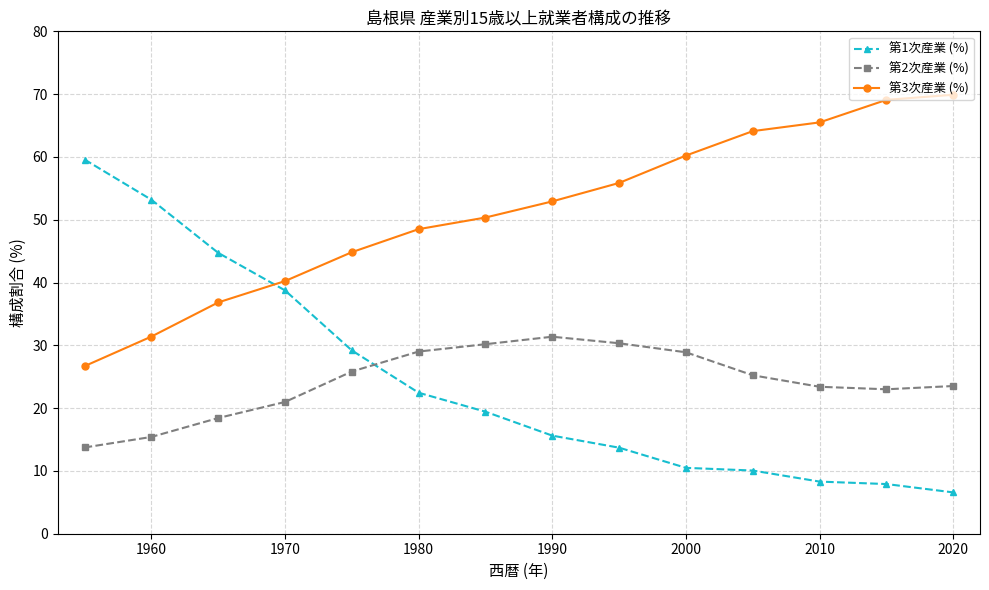

List the series in order of their peak value, highest first.

第3次産業 (%), 第1次産業 (%), 第2次産業 (%)